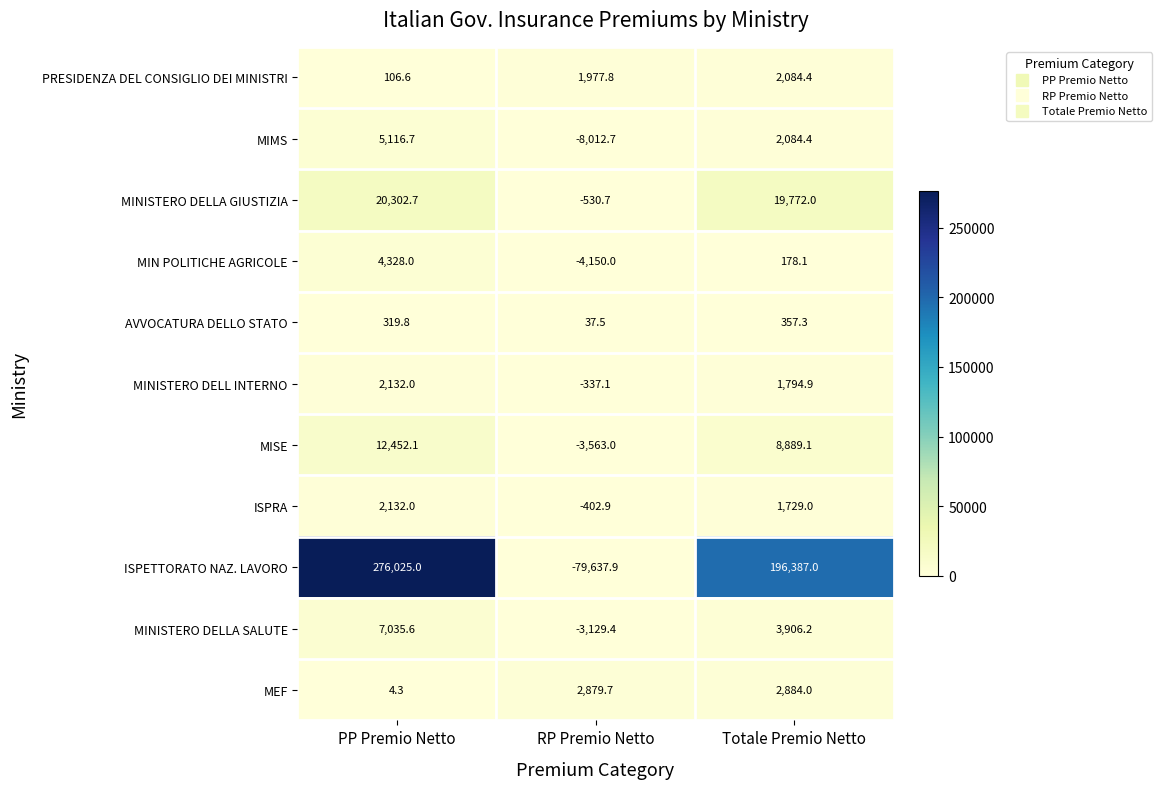

How many values in MIN POLITICHE AGRICOLE are below zero?

1